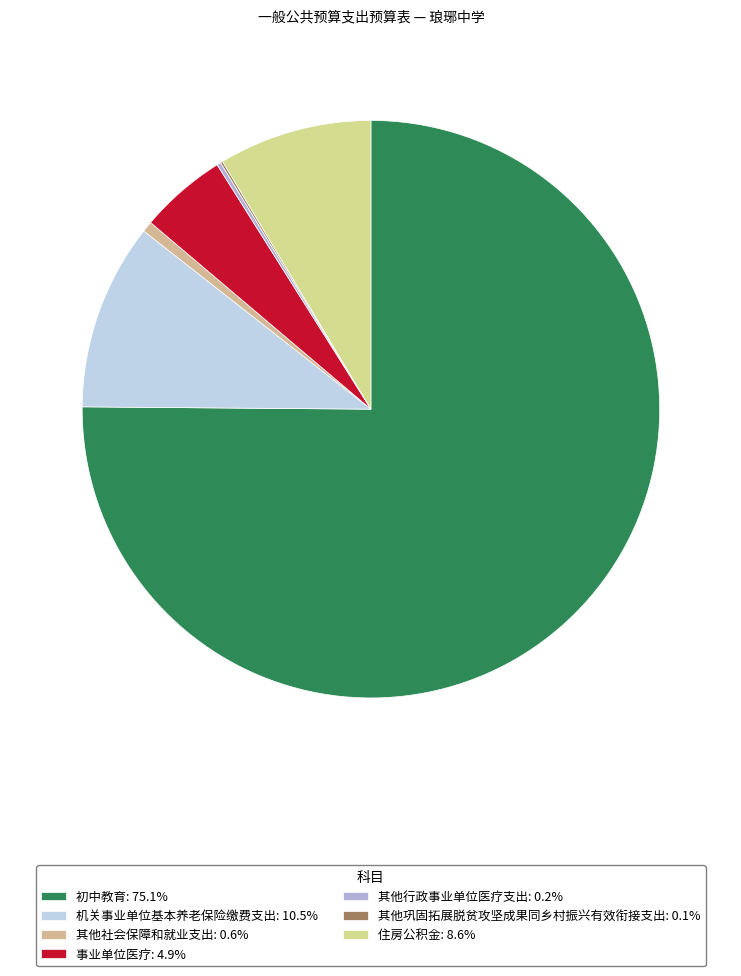

To the nearest percent, what percentage of the pie is 其他社会保障和就业支出?

1%